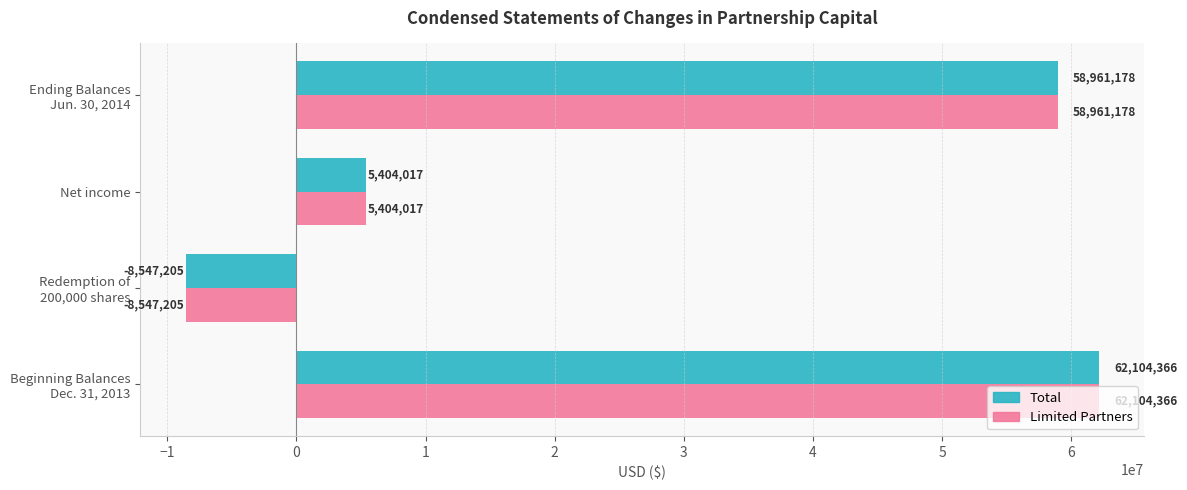

What is the sum of all Total values?

117922356